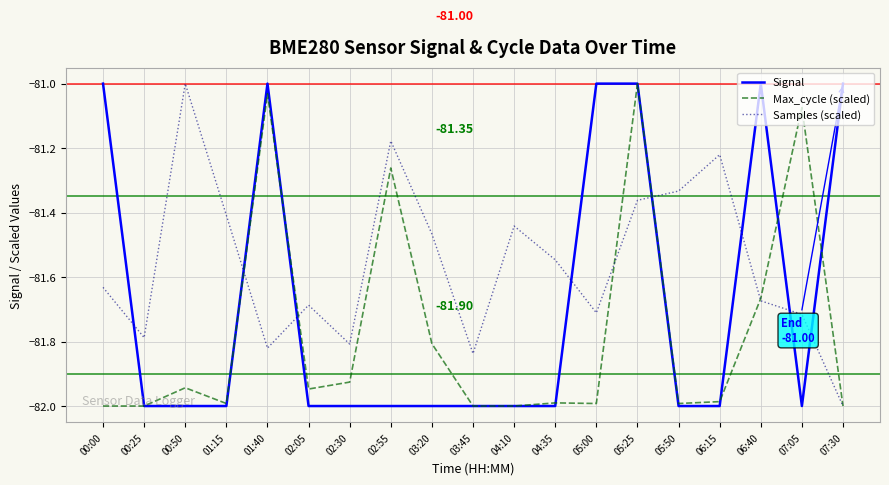

Between 01:40 and 07:30, which series saw the biggest shift?

Max_cycle (scaled)